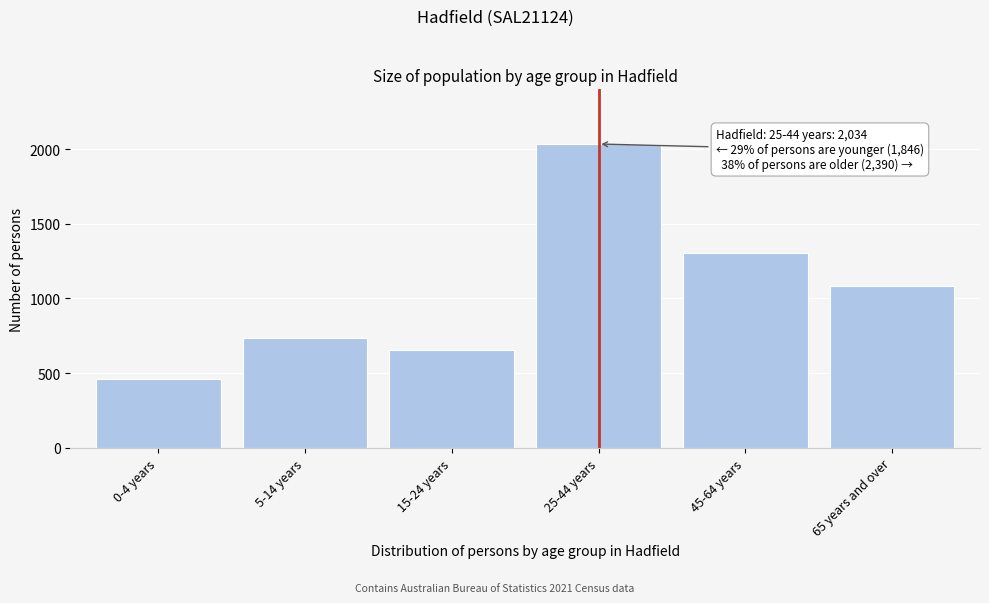

Reading left to right, list all the values displayed in this chart.

0-4 years=459	5-14 years=734	15-24 years=653	25-44 years=2034	45-64 years=1304	65 years and over=1086